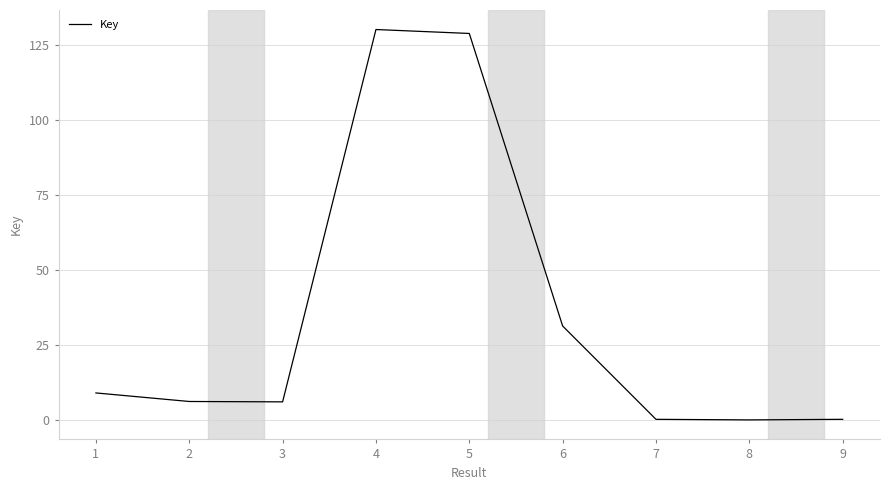

What is the sum of the values at 7 and 3?

6.2